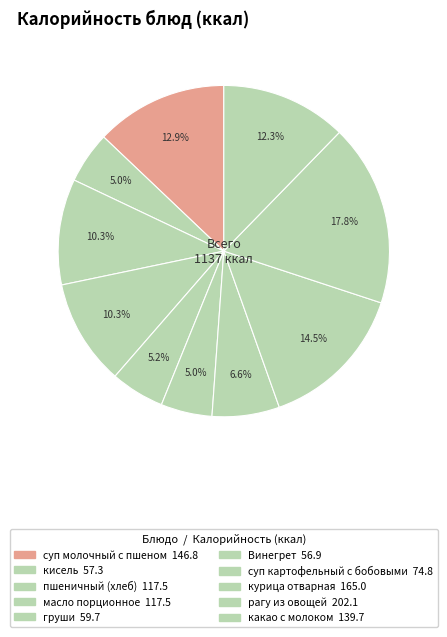

Which slice is the largest?

рагу из овощей